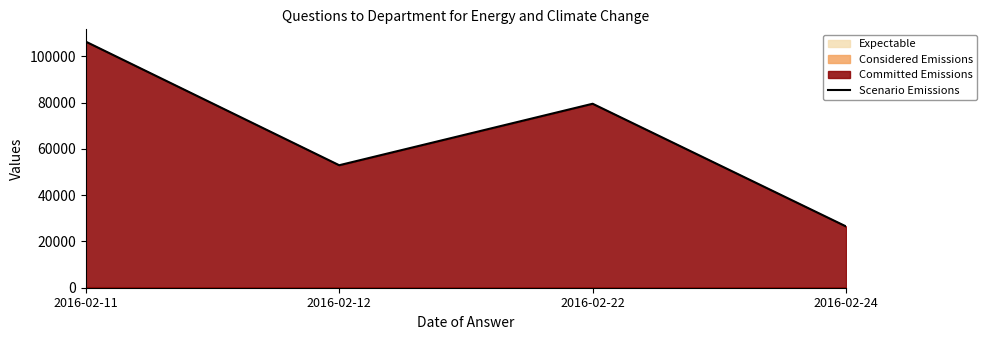

The chart shows a value of 169485 at 2016-02-11. True or false?

False